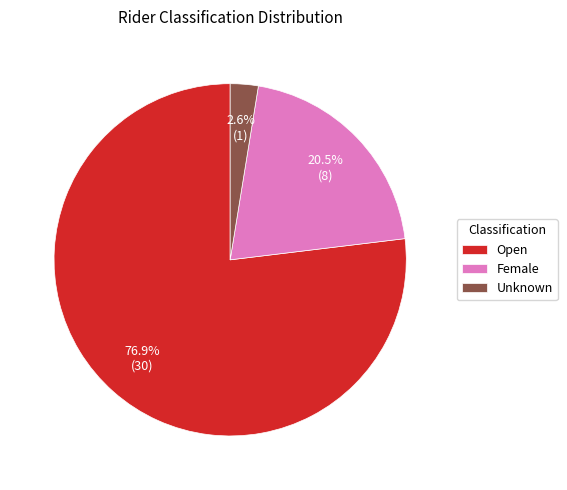

What is the majority slice?

Open